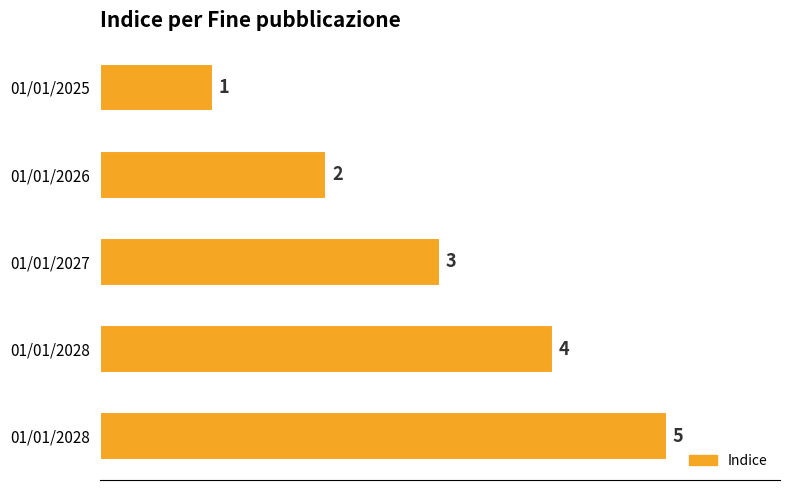

How many bars are there in total?

5